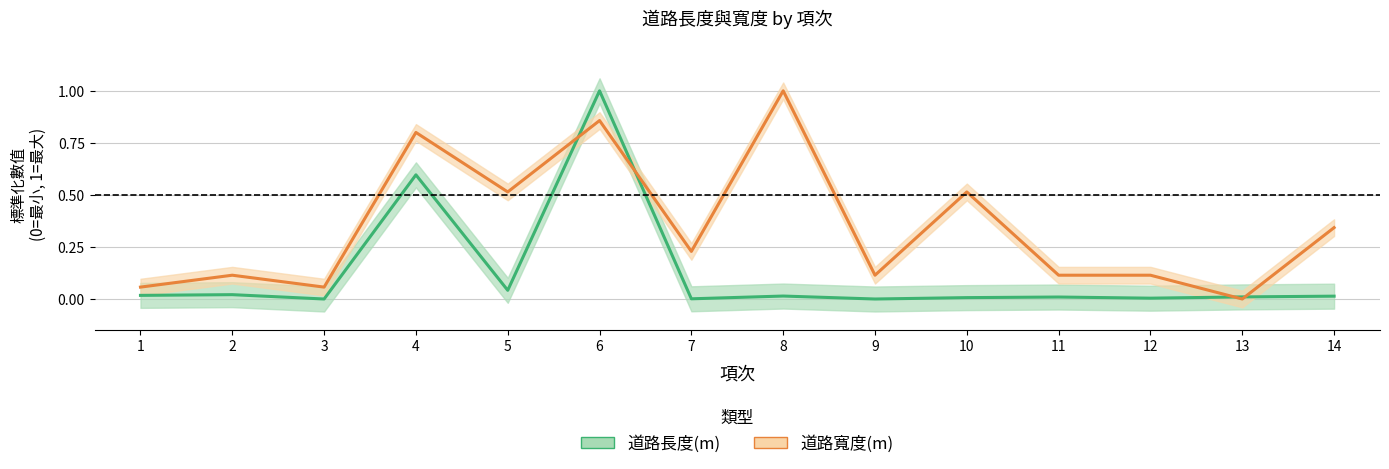

Is it true that 道路寬度(m) equals 0.3 at 14?

True